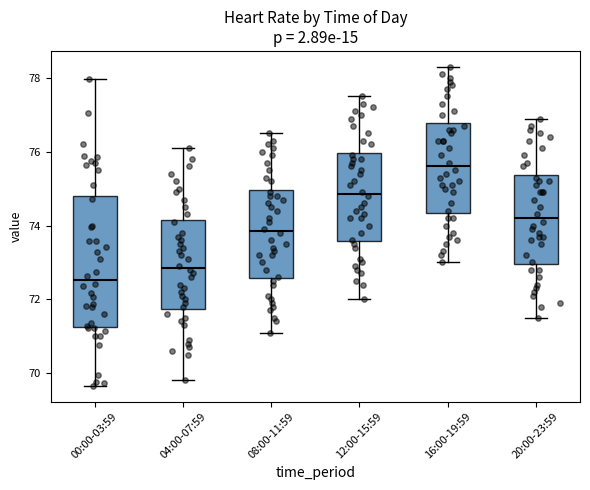

Which box's median line is the highest?

16:00-19:59